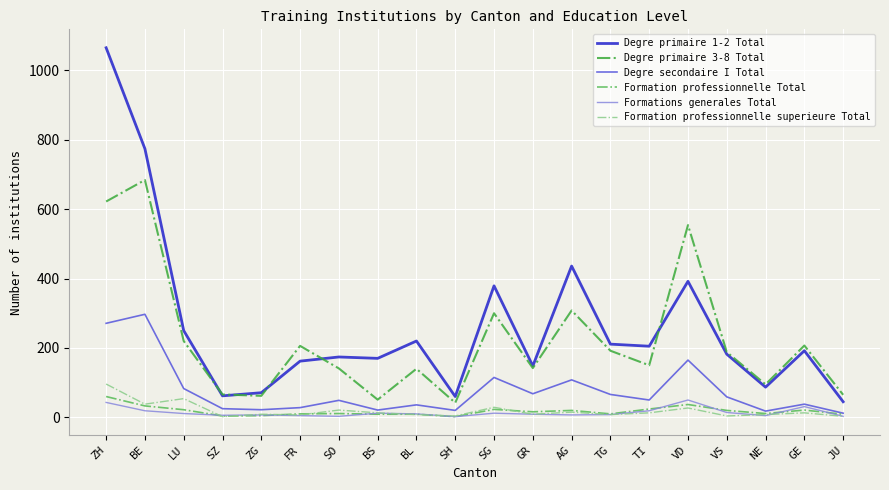

The Formation professionnelle Total series shows 22 at LU. True or false?

True